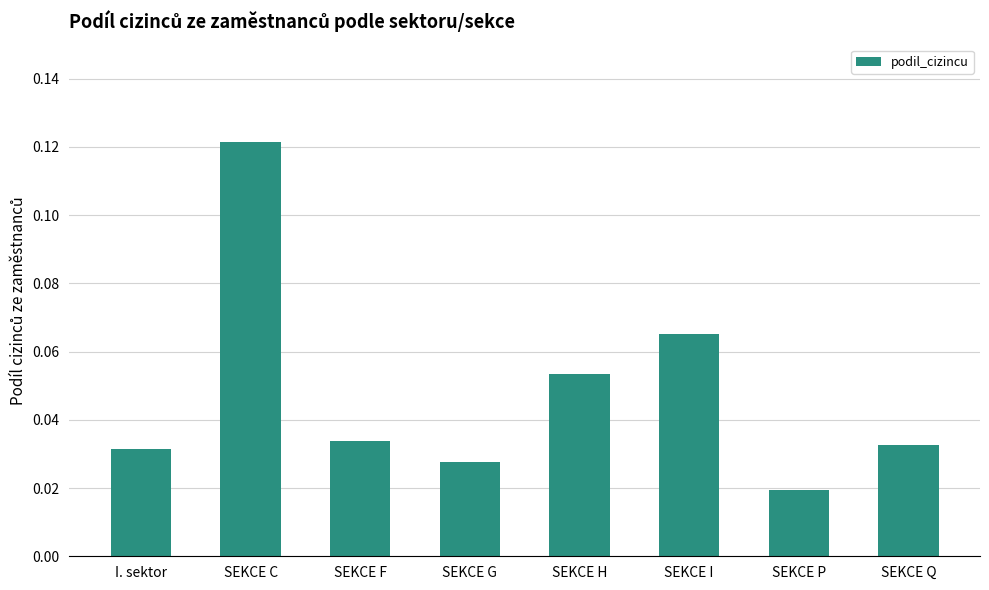

The value at I. sektor is 0.1. True or false?

False